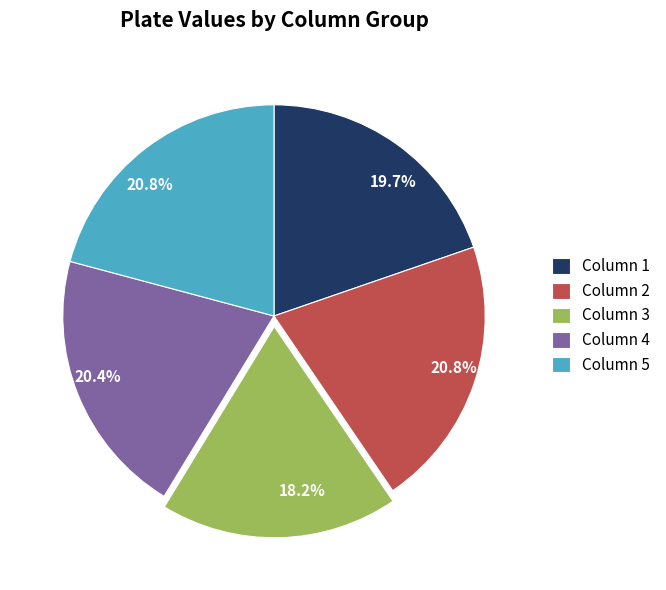

How many segments does this pie chart have?

5